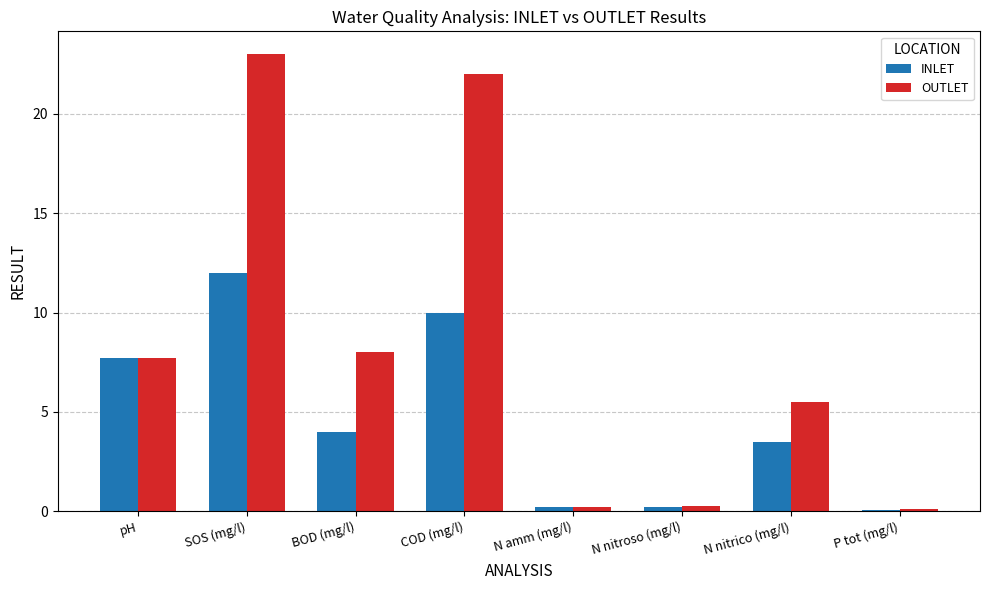

How many data points in OUTLET are above 7?

4